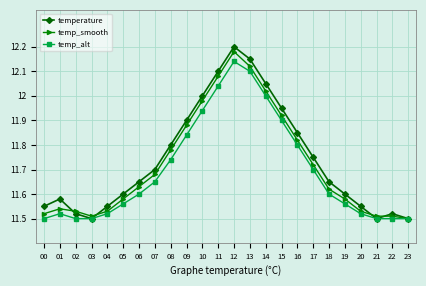

The value of temp_alt at 17 is 7.5. True or false?

False